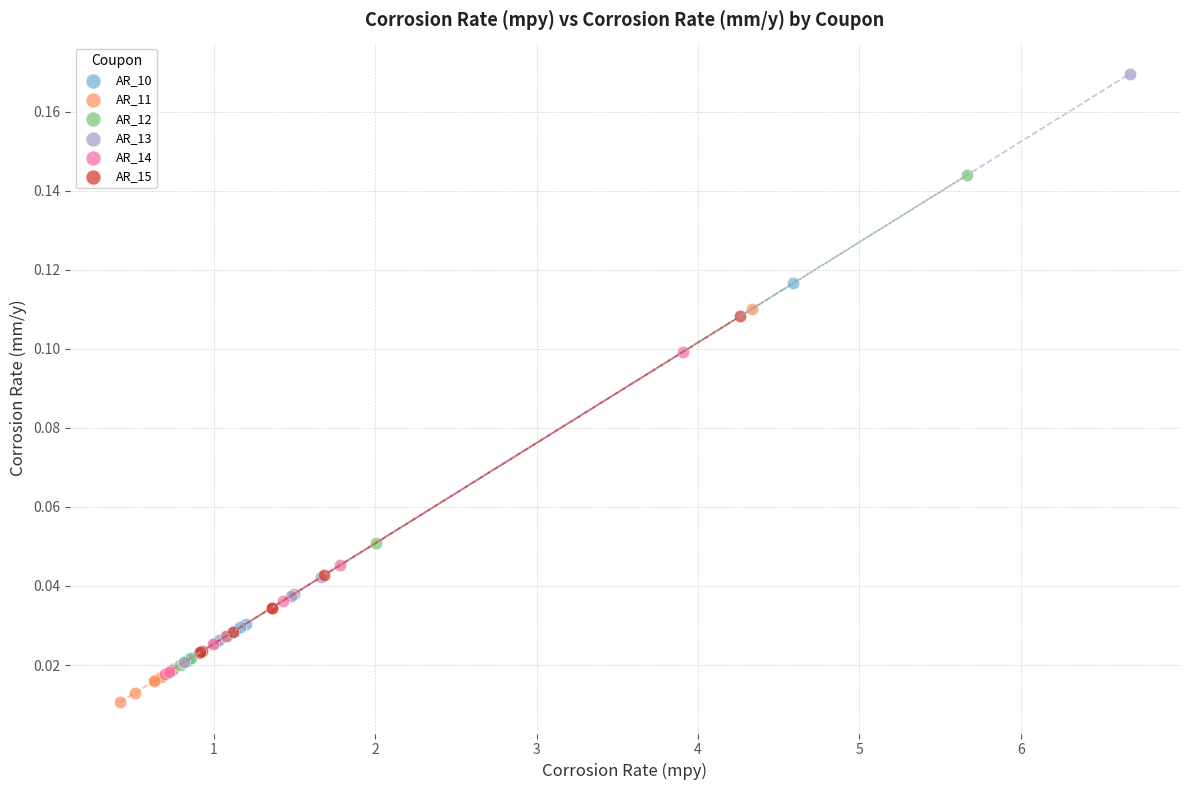

Which series has the largest Y range (max minus min)?

AR_13